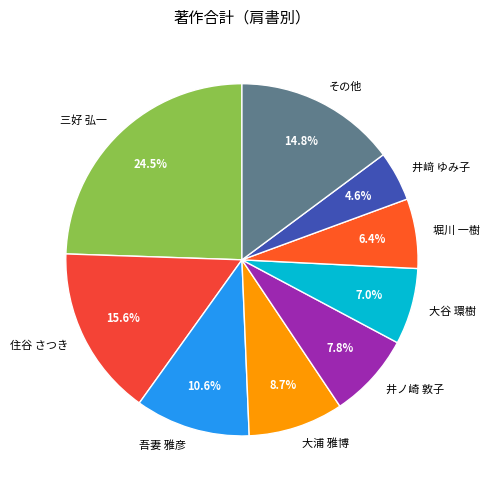

What is the largest slice in the pie chart?

三好 弘一